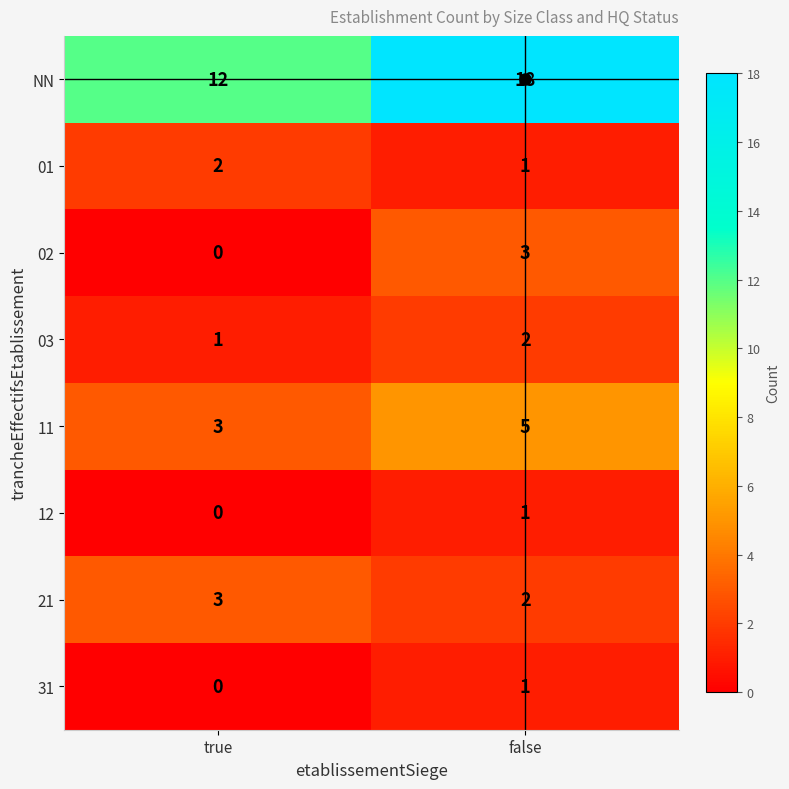

Is it true that 12 equals 1 at false?

True